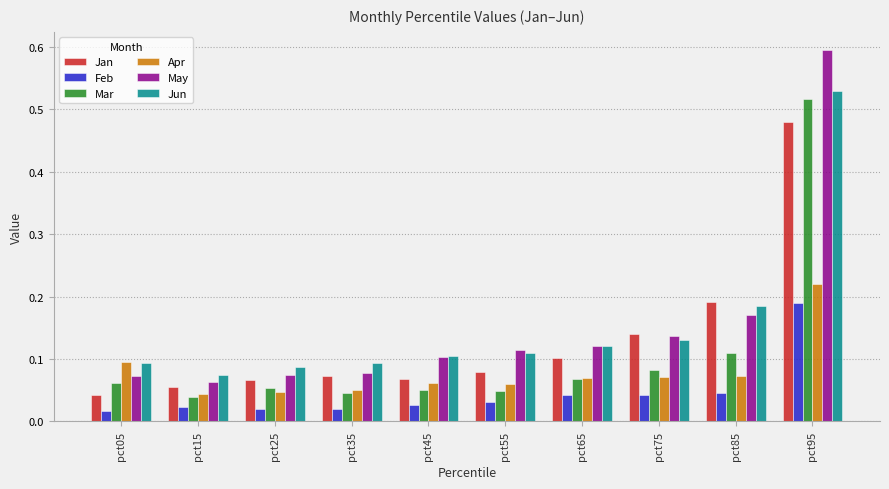

Which series has the widest spread of values?

May